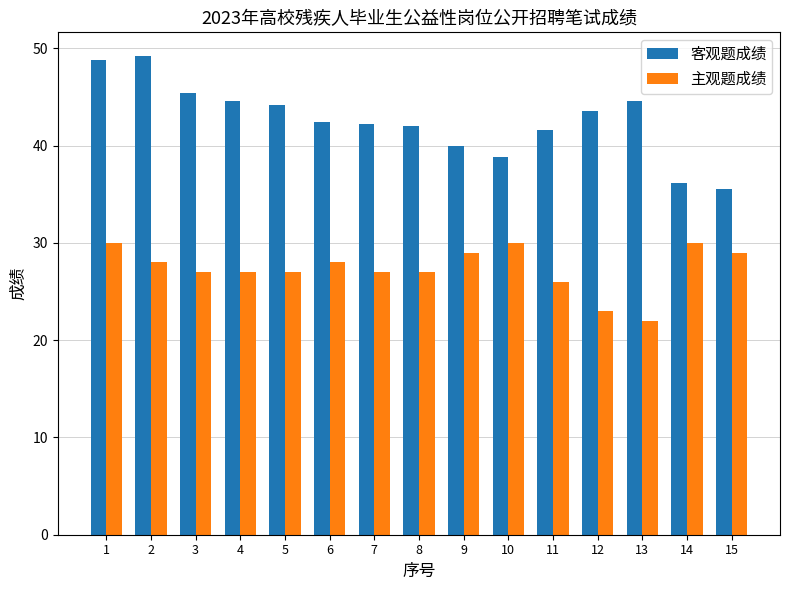

What is the difference between the maximum and second lowest values in the 主观题成绩 series?

7.0